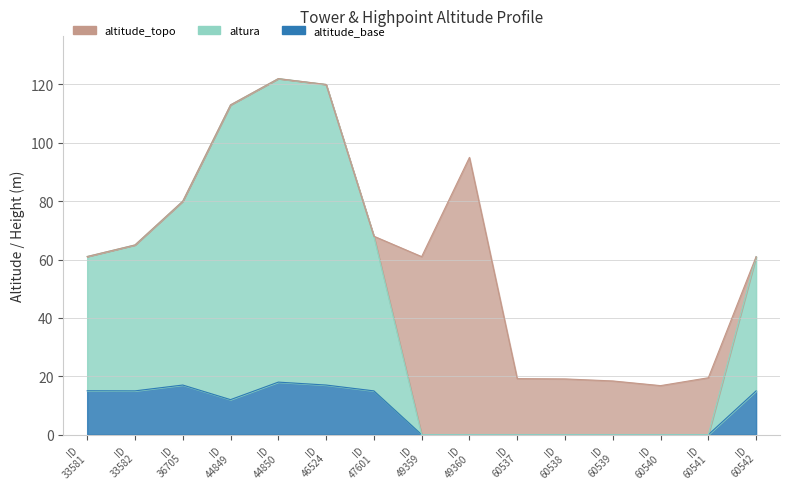

Does the chart have visible grid lines?

Yes